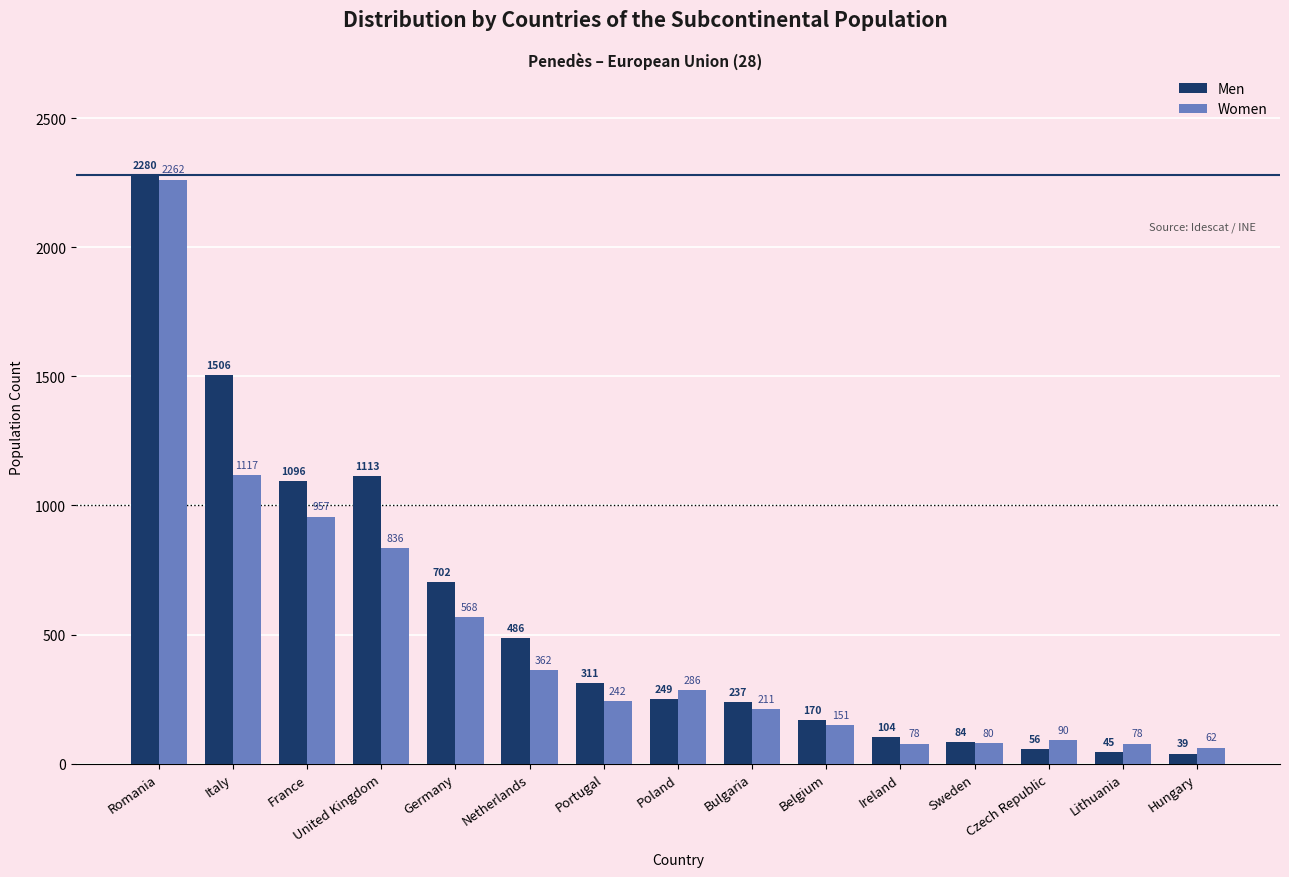

At which category does the chart reach its peak across all series?

Romania